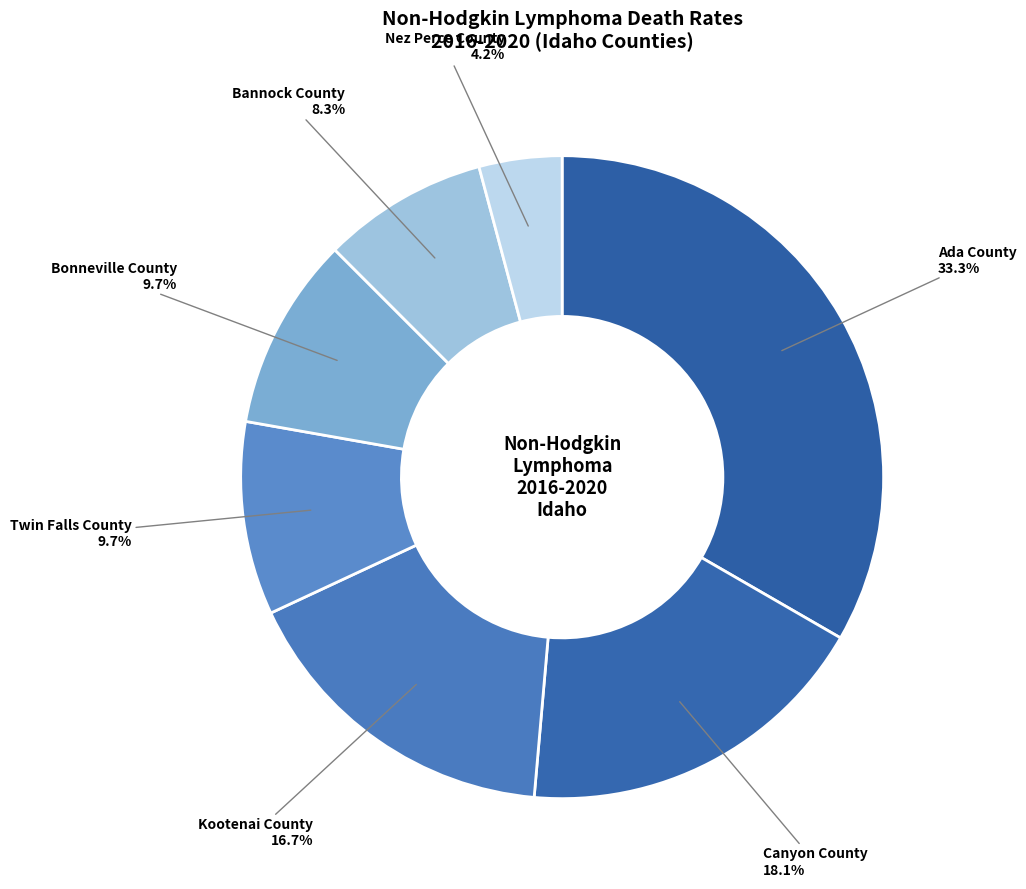

Which slice is the smallest?

Nez Perce County